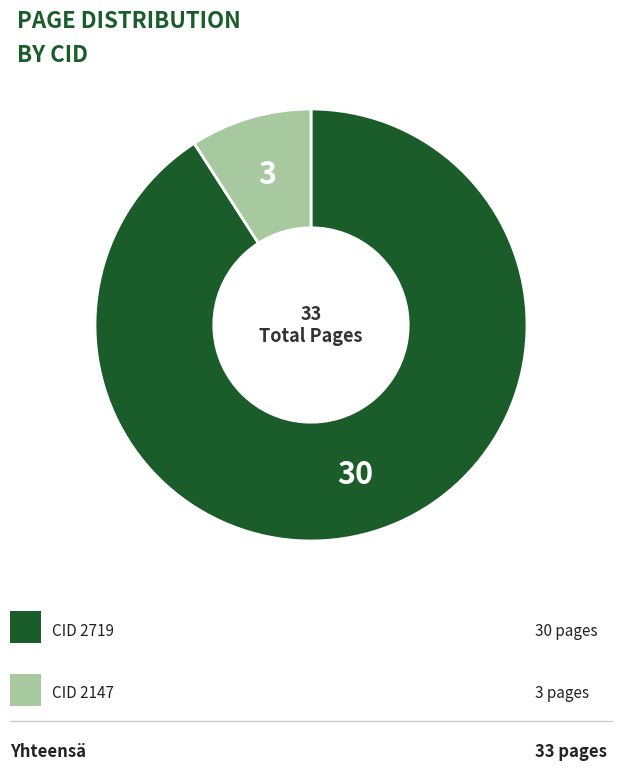

Is there any slice that represents more than half of the pie?

Yes